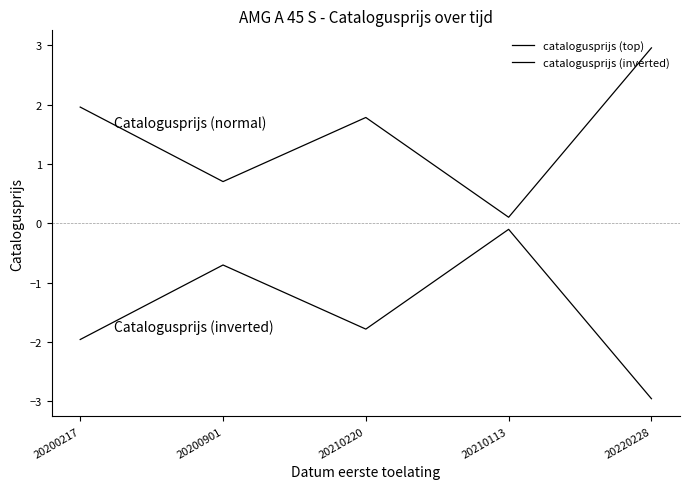

Does the chart have visible grid lines?

No